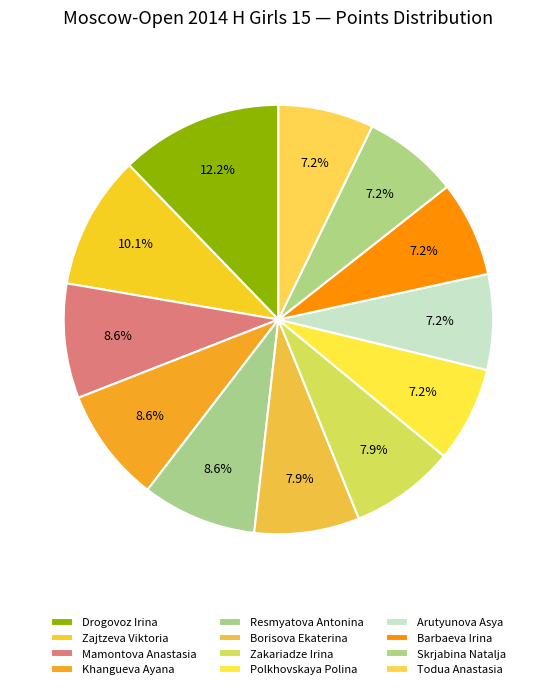

What percentage do Mamontova Anastasia and Resmyatova Antonina together represent?

17.3%